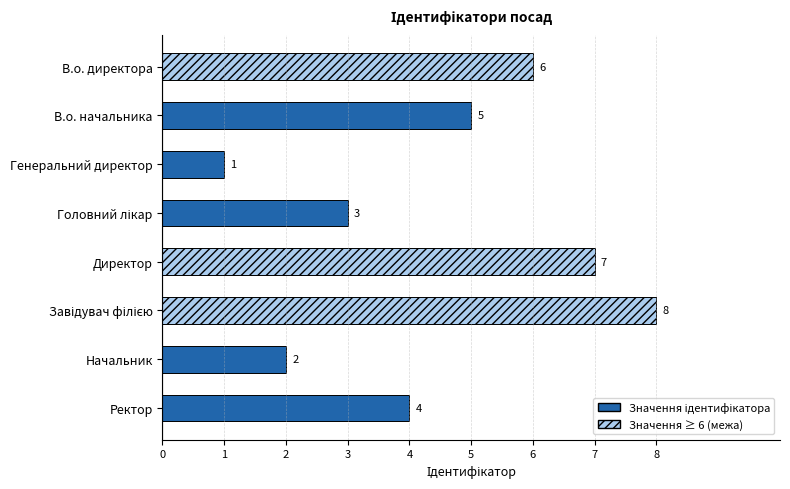

What is the difference between the maximum and minimum values?

7